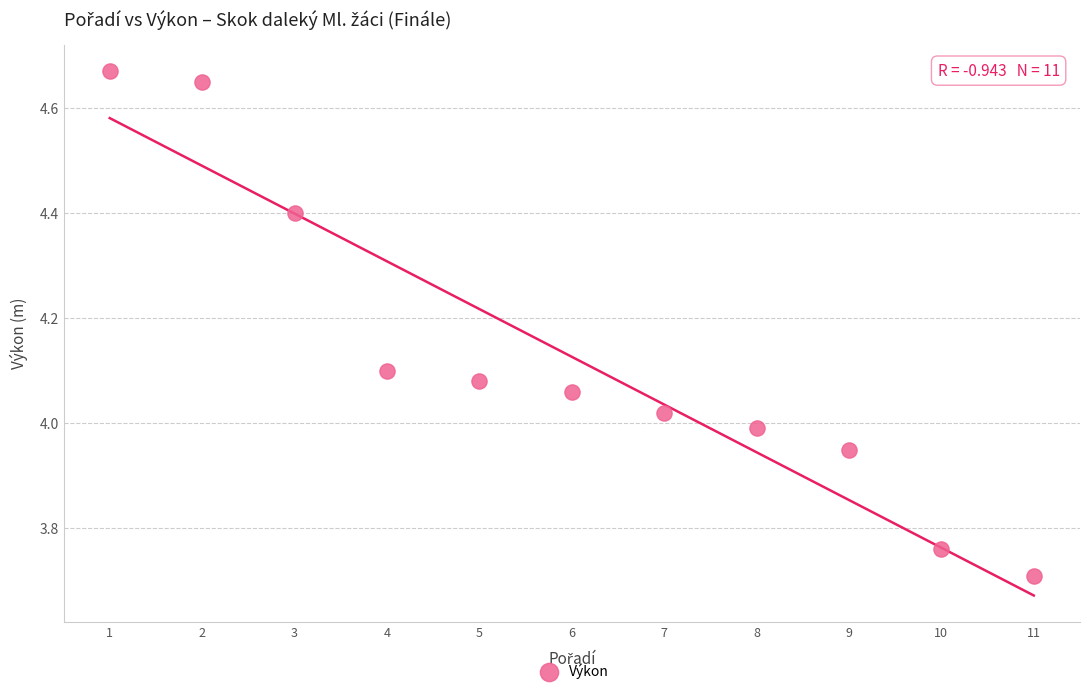

What is the range of X values (max minus min)?

10.0